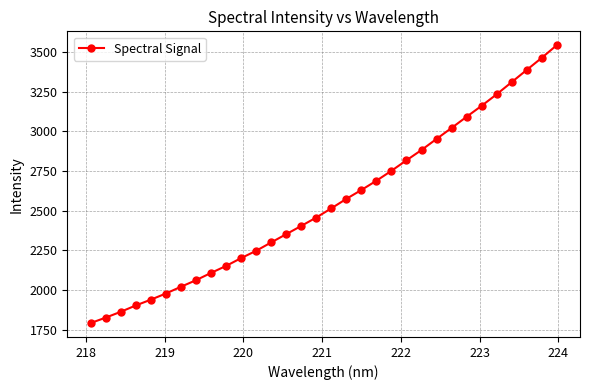

What is the difference between the second highest and second lowest values?

1634.2